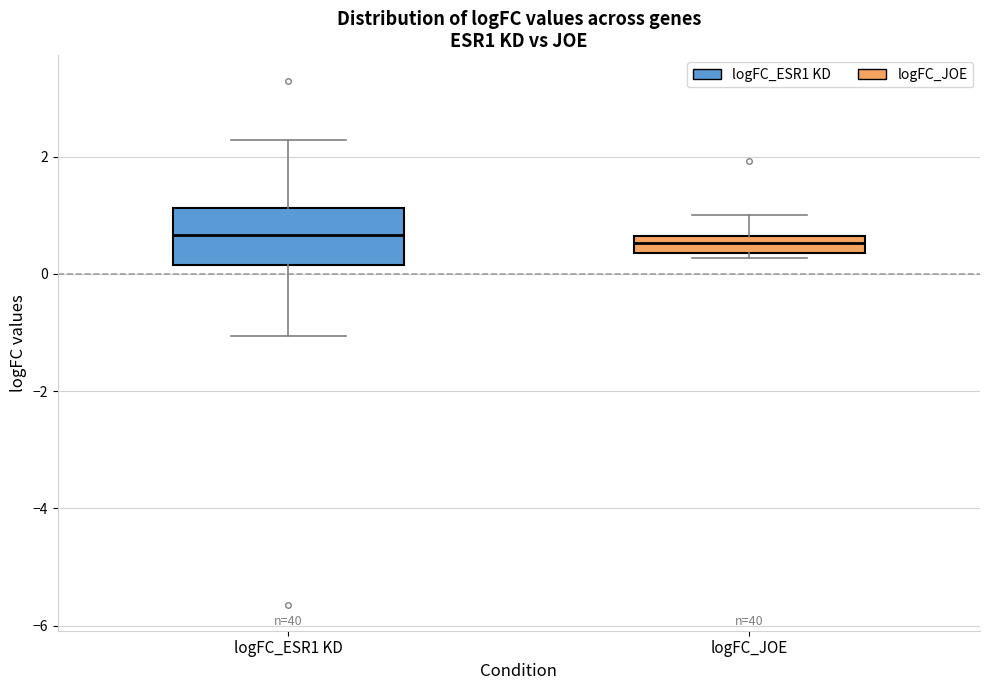

Which box is the tallest, from its lower edge to its upper edge?

logFC_ESR1 KD